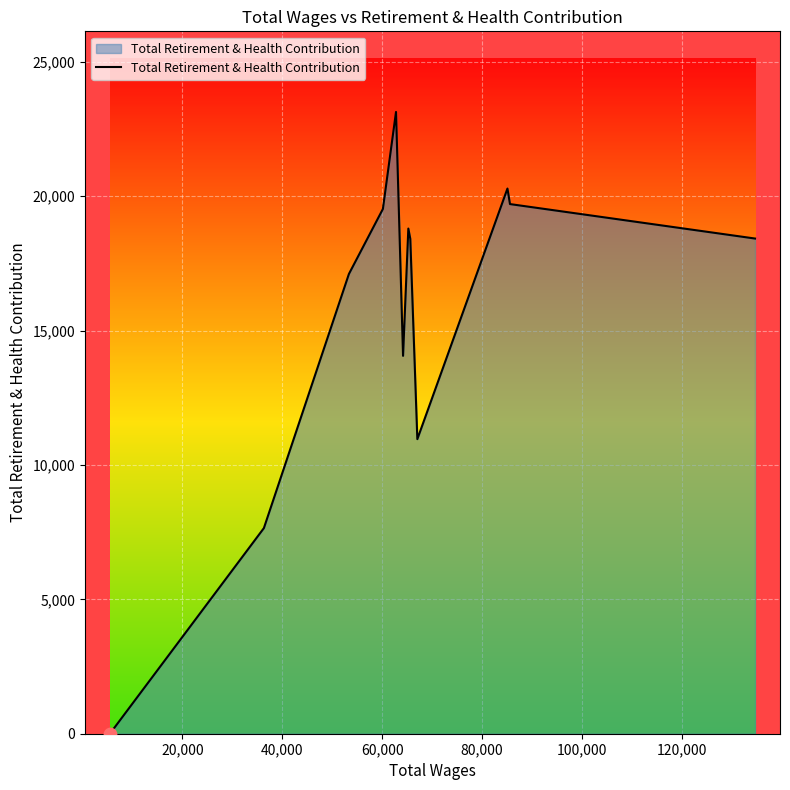

What is the greatest value displayed?

23136